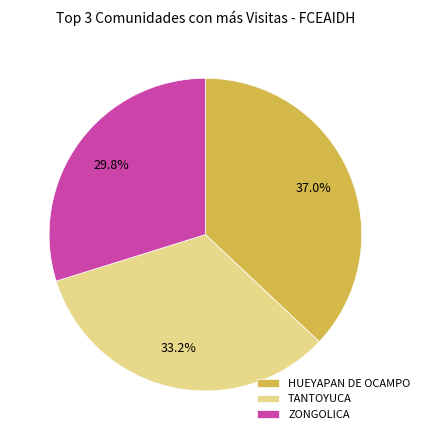

What percentage do HUEYAPAN DE OCAMPO and TANTOYUCA together represent?

70.2%